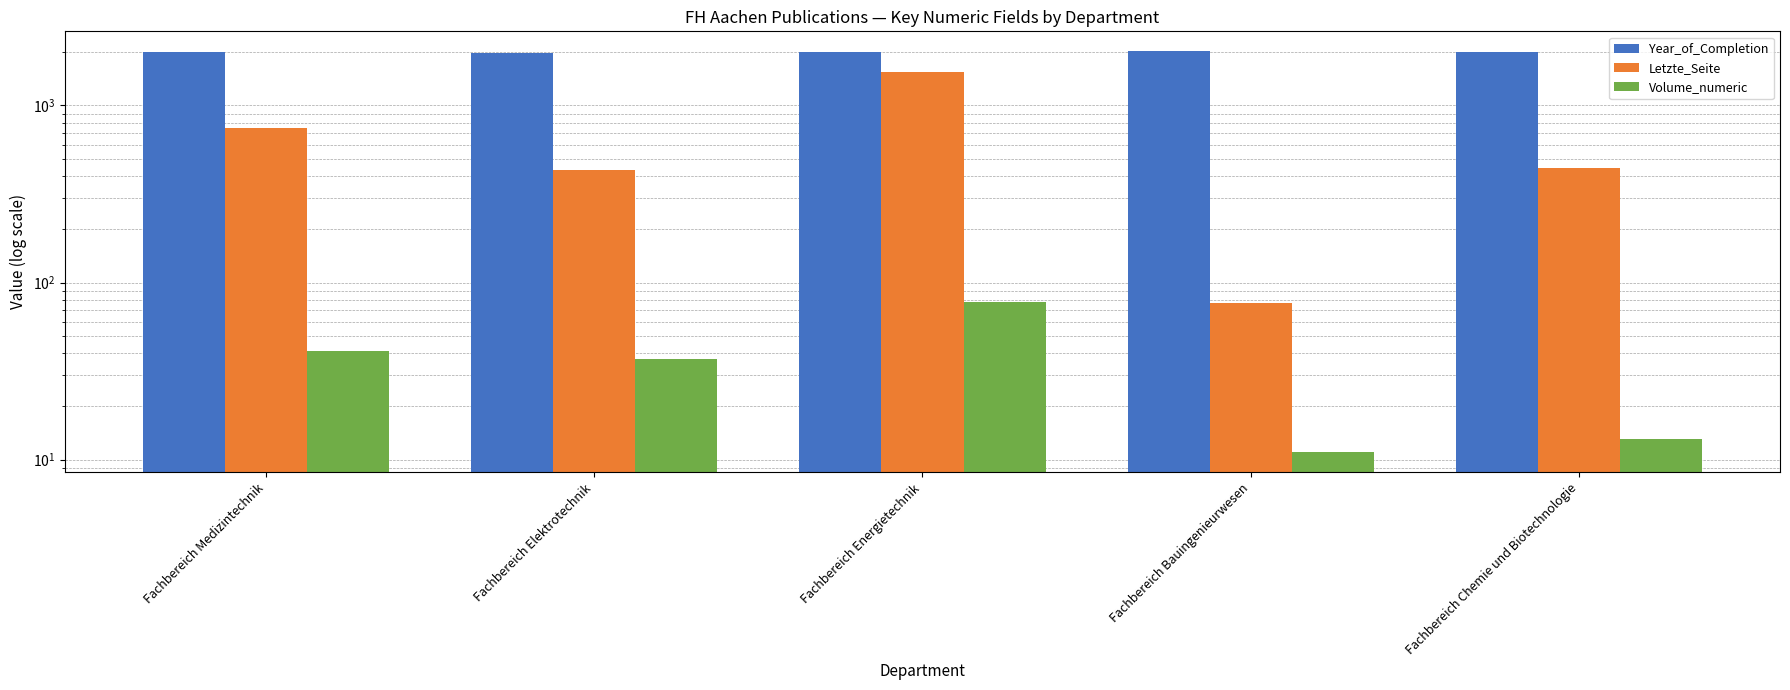

What is the label of the 5th bar from the left?

Fachbereich Chemie und Biotechnologie